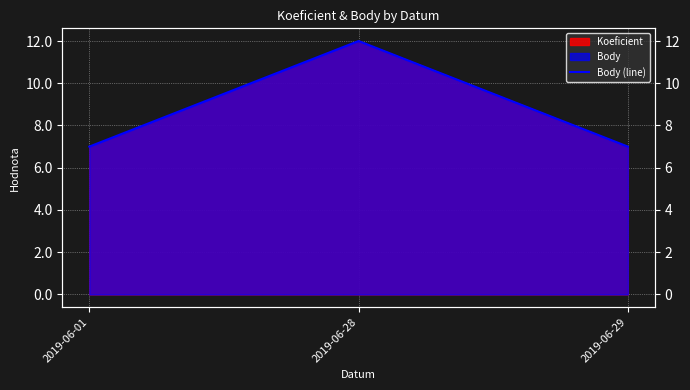

What is the change in value from 2019-06-01 to 2019-06-28?

+5